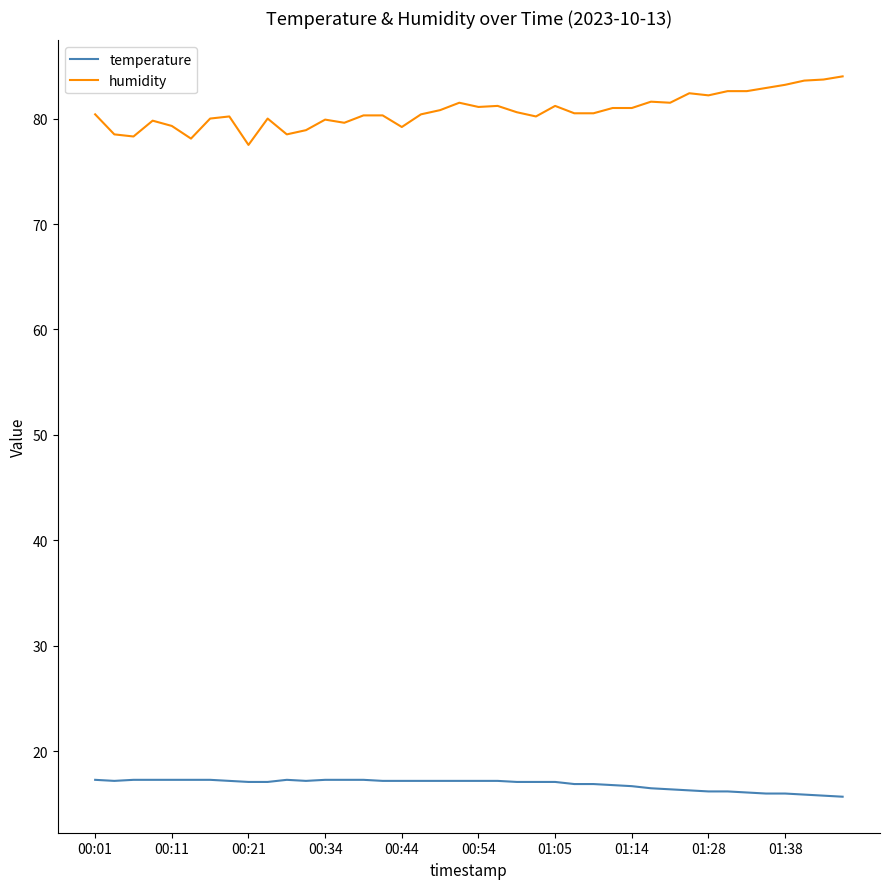

Which series has the largest range (max minus min)?

humidity